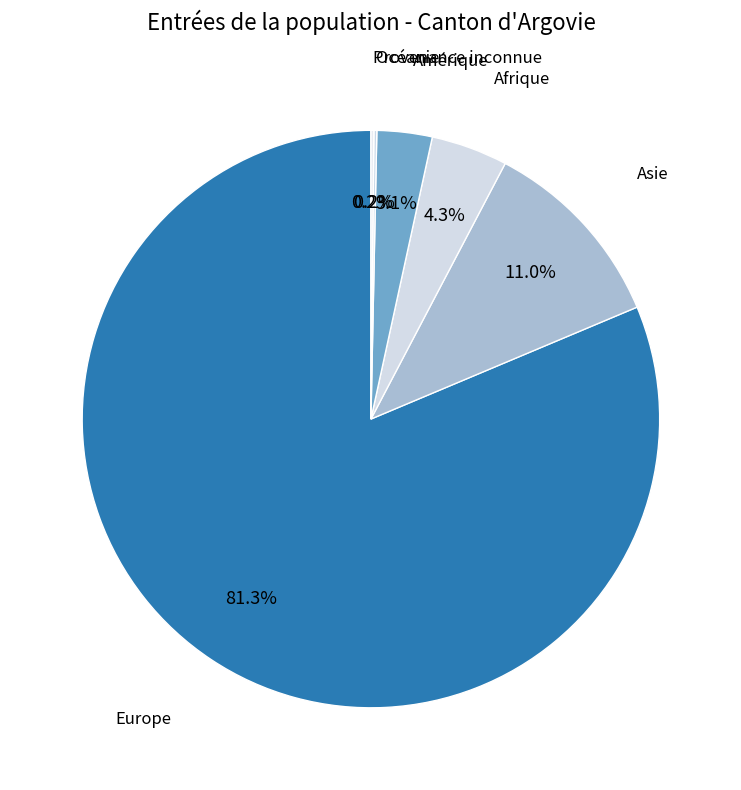

Which has a higher value, Asie or Amérique?

Asie